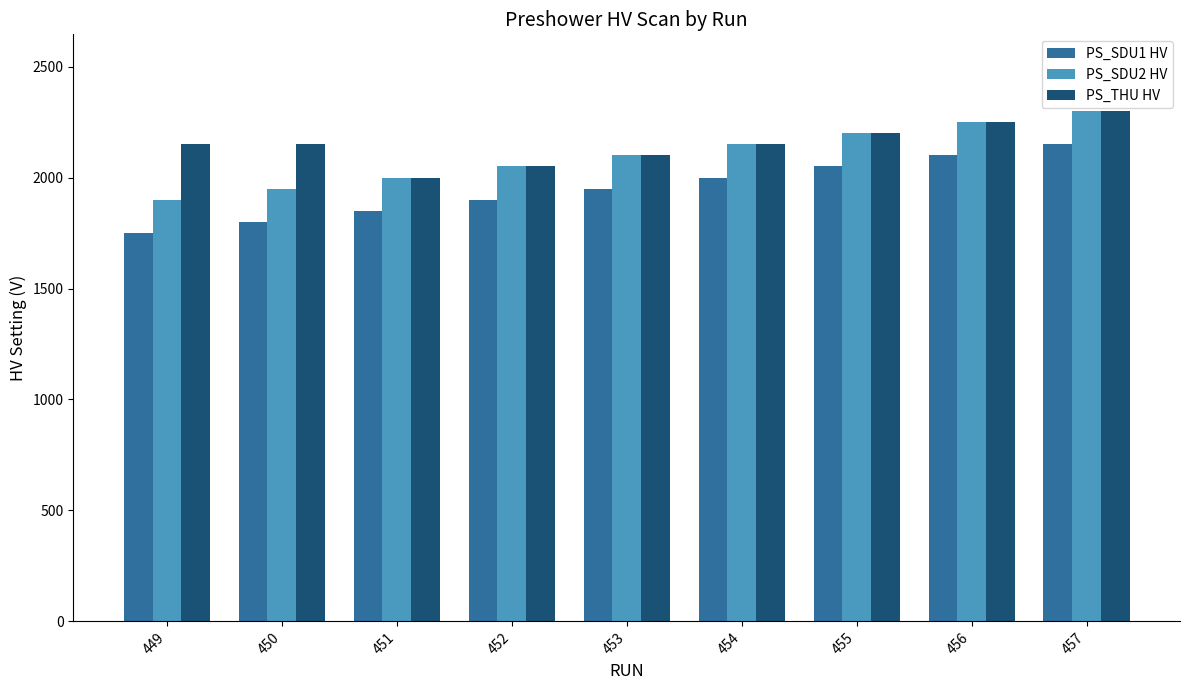

What is the spread (max minus min) of values at 450?

350